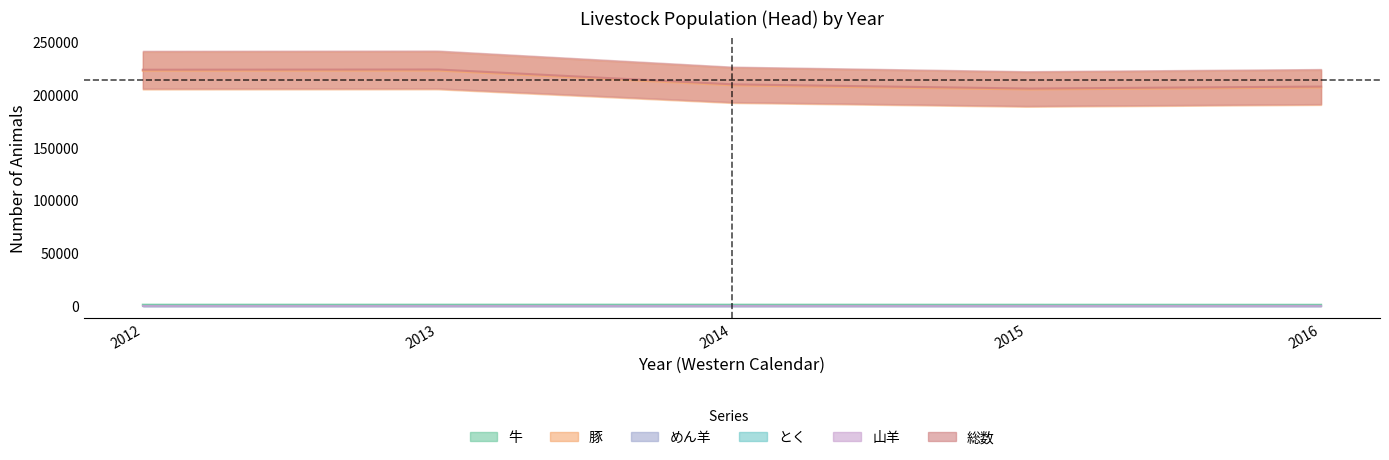

How many values in 山羊 are above zero?

3